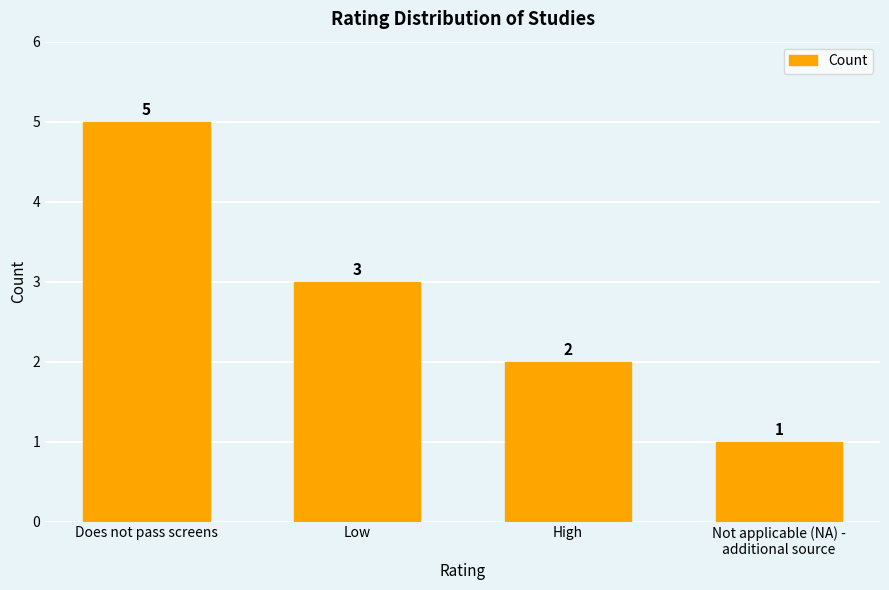

At which label is the value closest to 3?

Low